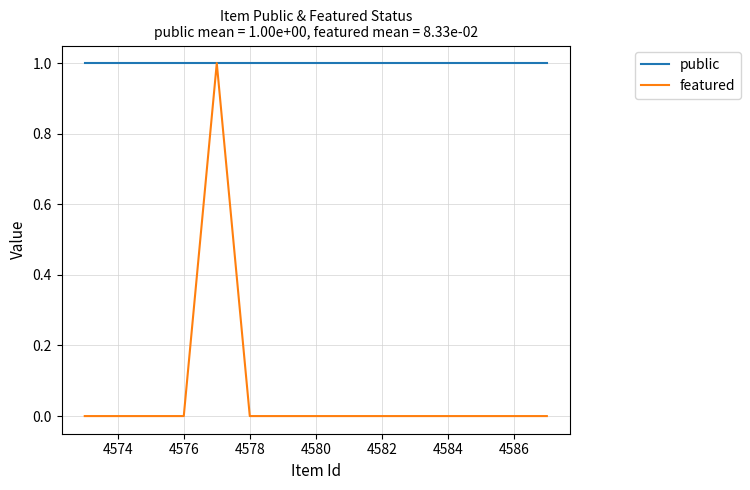

Rank the series by their average value, from lowest to highest.

featured, public